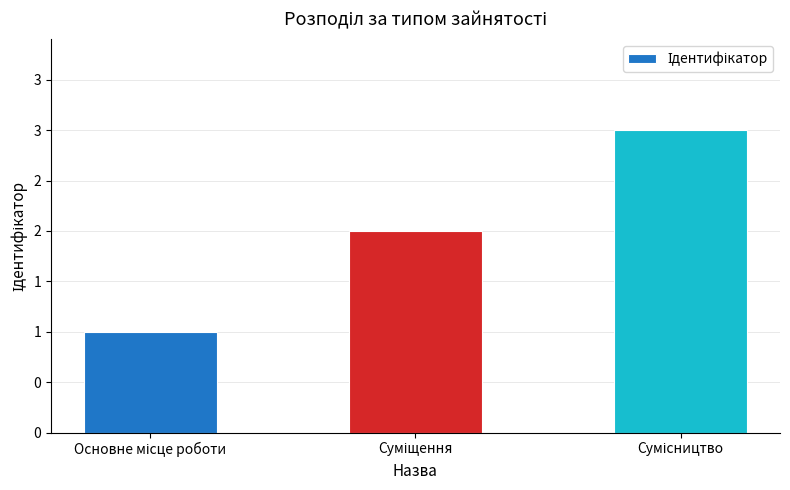

Where is the data nearest to the value 2?

Суміщення